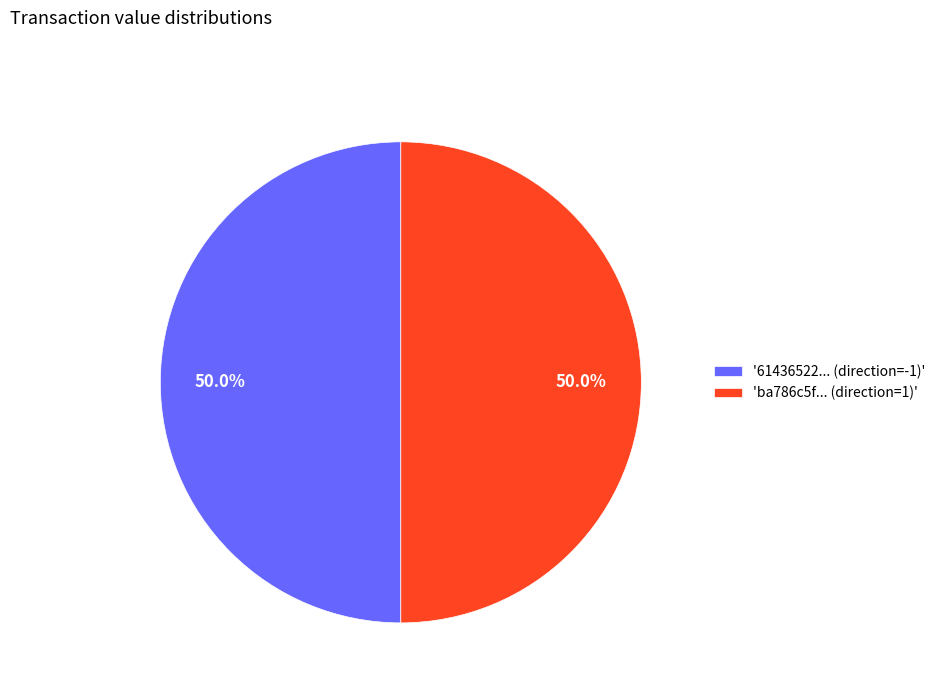

Approximately how many times larger is the value at '61436522... (direction=-1)' compared to 'ba786c5f... (direction=1)'?

1.0